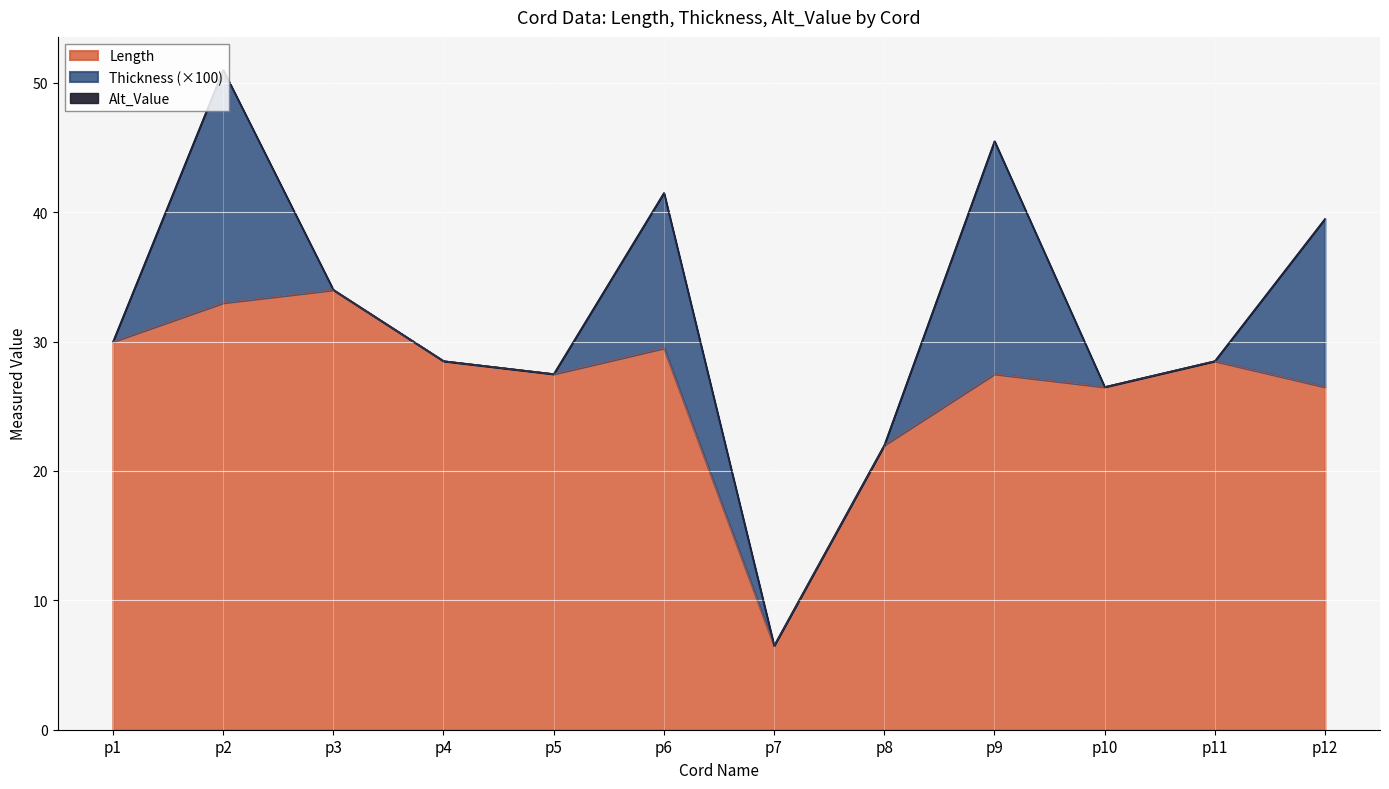

Reading left to right, extract all data points from this chart.

Length: p1=30.0	p2=33.0	p3=34.0	p4=28.5	p5=27.5	p6=29.5	p7=6.5	p8=22.0	p9=27.5	p10=26.5	p11=28.5	p12=26.5
Thickness: p1=0.0	p2=0.2	p3=0.0	p4=0.0	p5=0.0	p6=0.1	p7=0.0	p8=0.0	p9=0.2	p10=0.0	p11=0.0	p12=0.1
Alt_Value: p1=0.0	p2=0.0	p3=0.0	p4=0.0	p5=0.0	p6=0.0	p7=0.0	p8=0.0	p9=0.0	p10=0.0	p11=0.0	p12=0.0